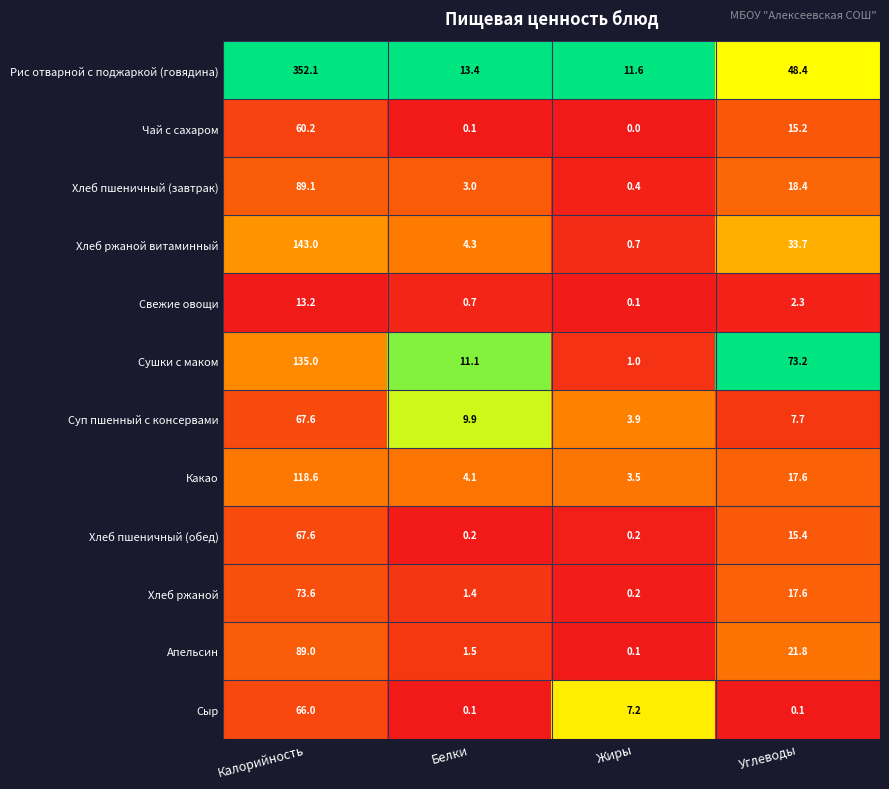

At which category is the sum across all series the highest?

Калорийность